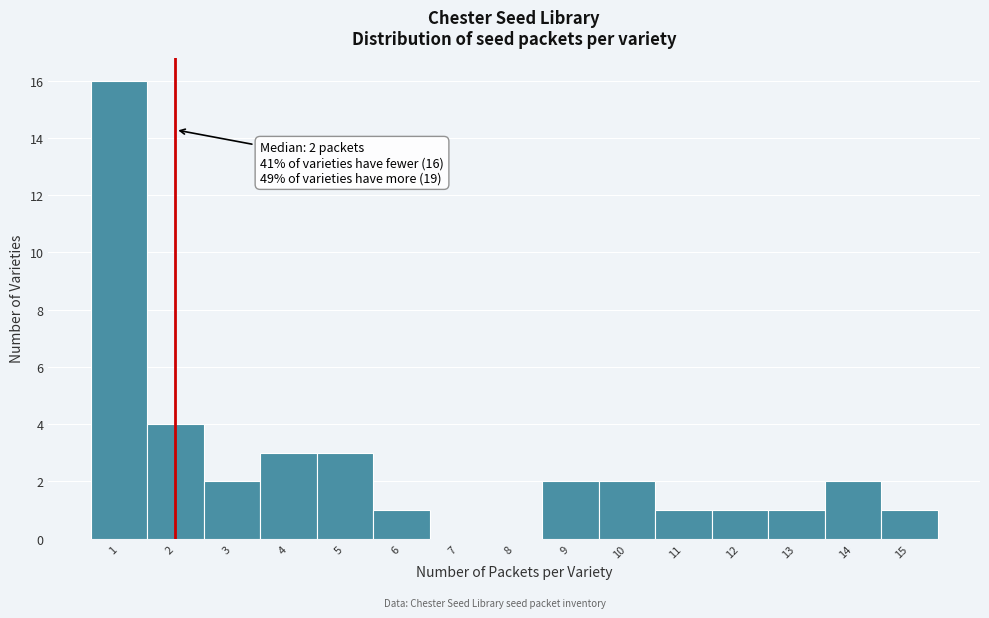

Which range on the x-axis has the tallest bar?

0.5 to 1.5